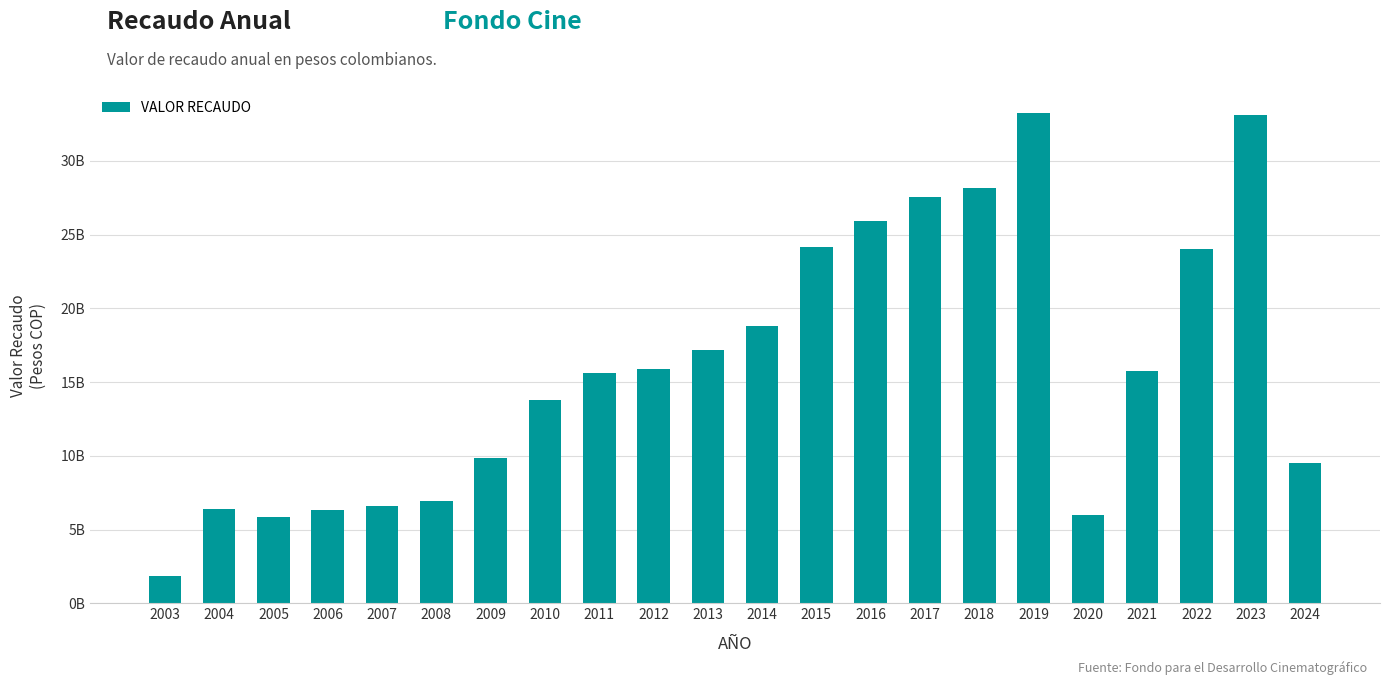

What is the difference between the values at 2010 and 2007?

7210883133.6